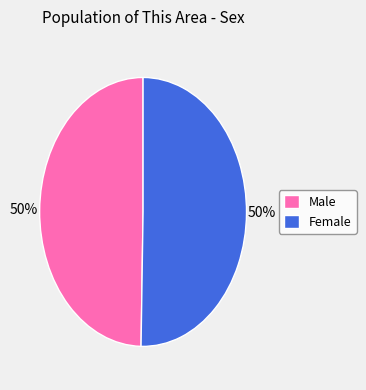

To the nearest percent, what is the average slice percentage?

50%